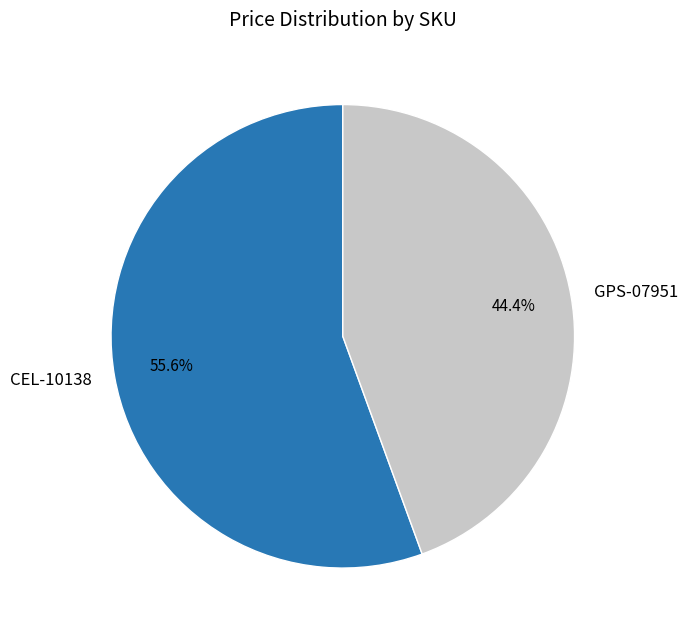

To the nearest percent, what portion does GPS-07951 represent?

44%